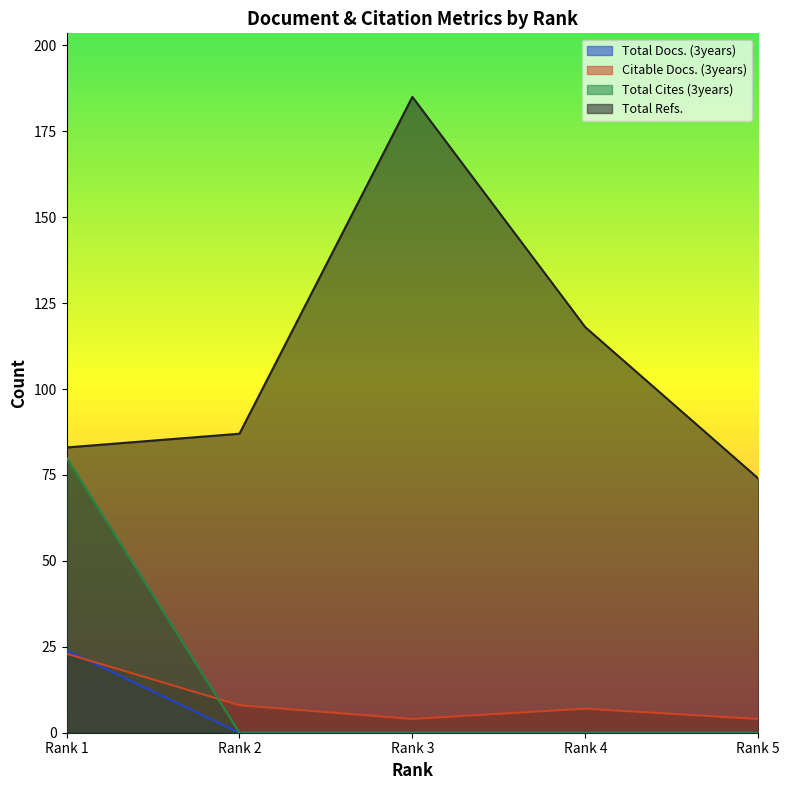

Where is Citable Docs. (3years) nearest to the value 13?

Rank 2